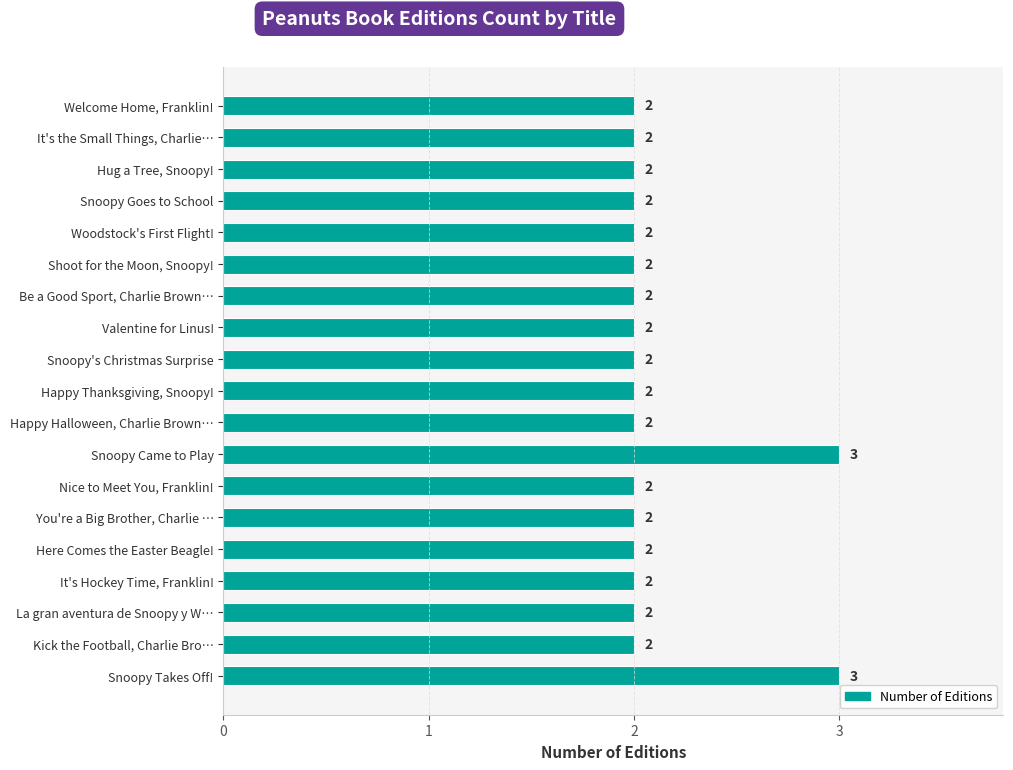

Is it true that the value at Here Comes the Easter Beagle! is 2?

True